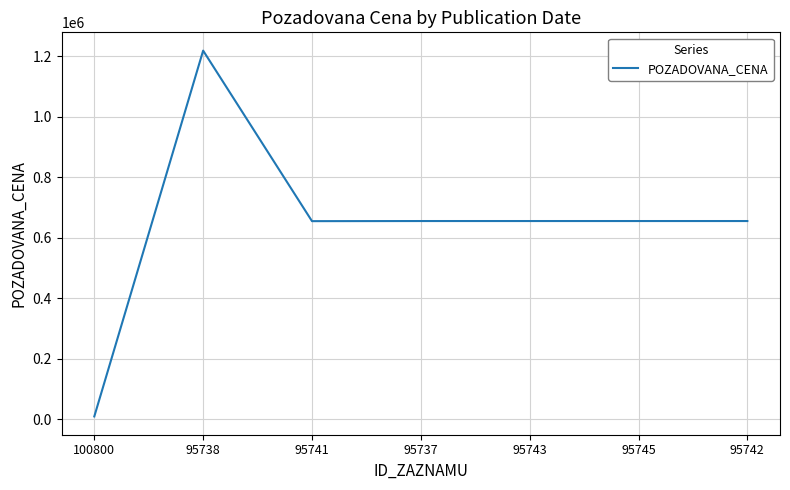

How many categories are shown in the chart?

7